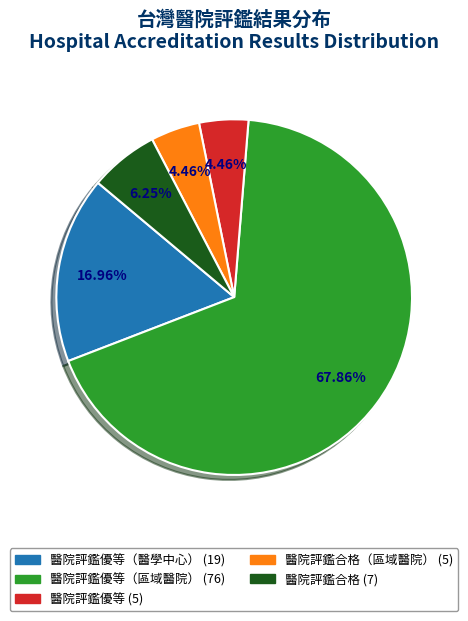

Does any single category account for the majority?

Yes